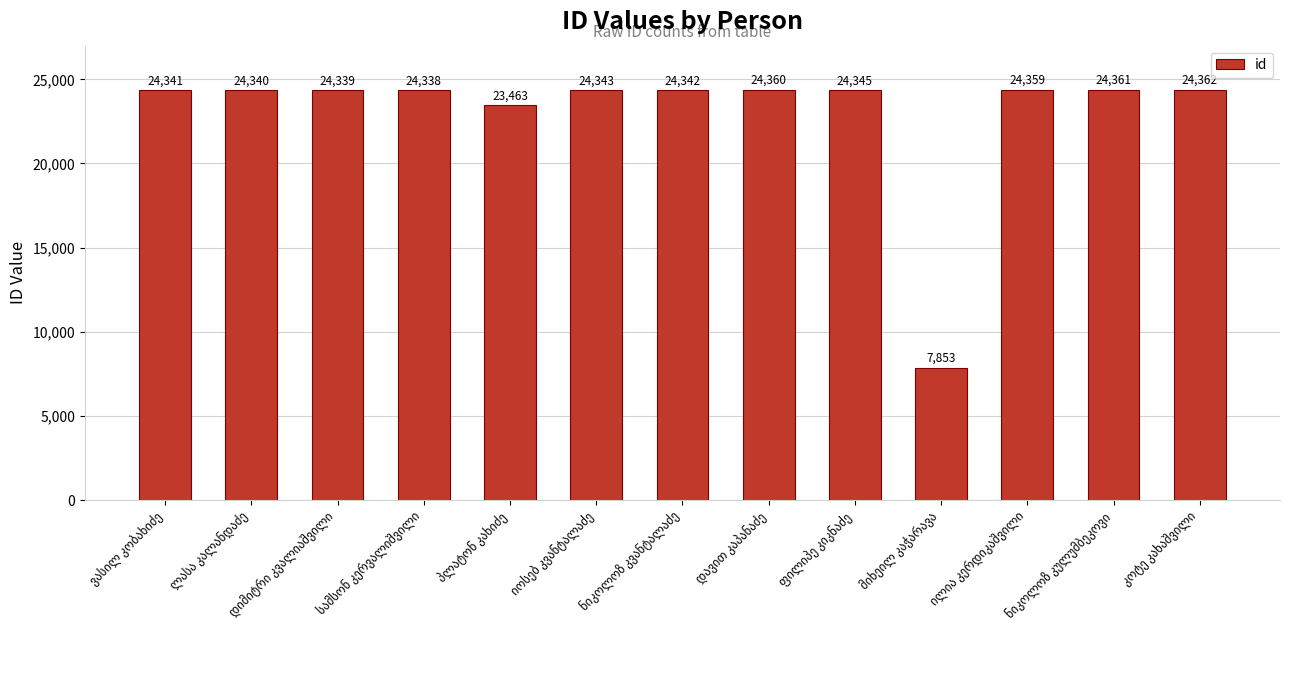

What is the value of the 2nd bar from the left?

24340